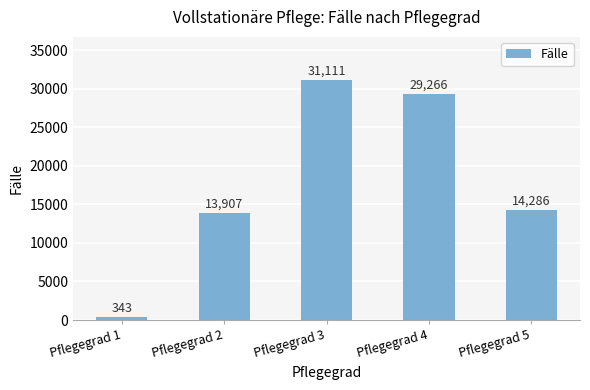

The value at Pflegegrad 3 is 31111. True or false?

True